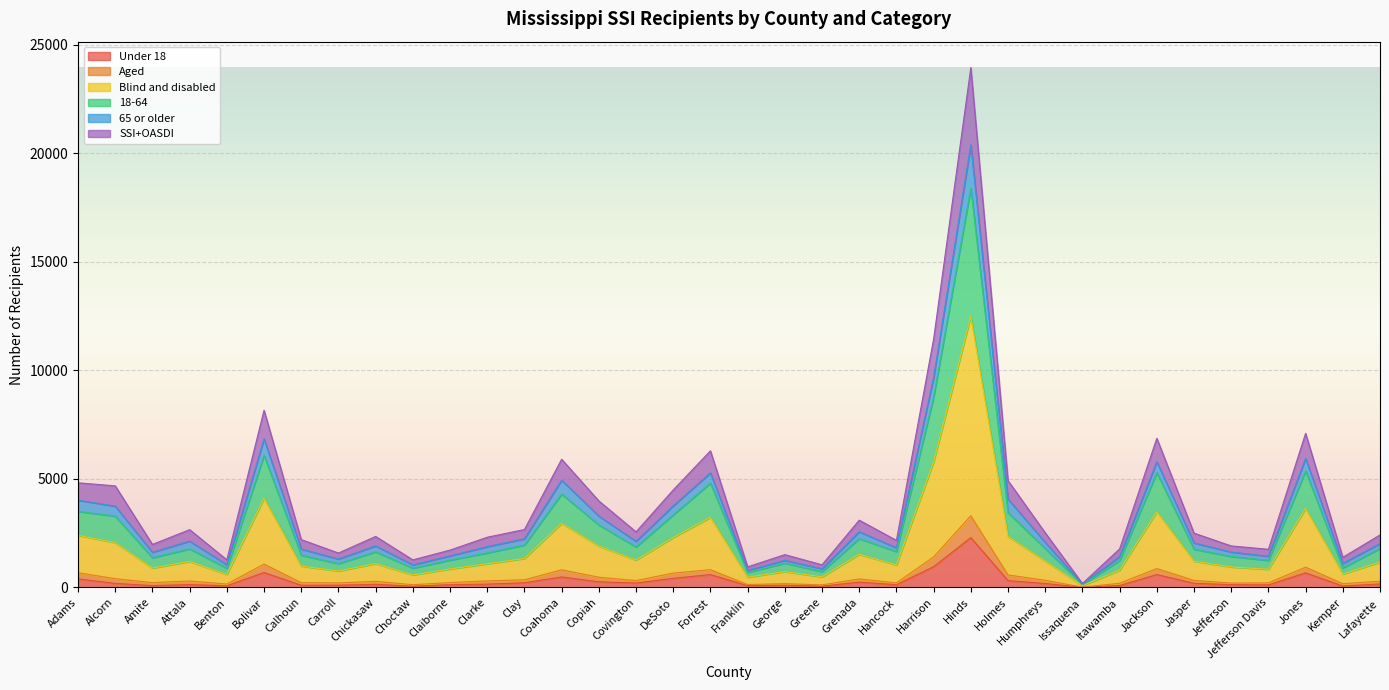

What is the minimum value shown in the chart?

8